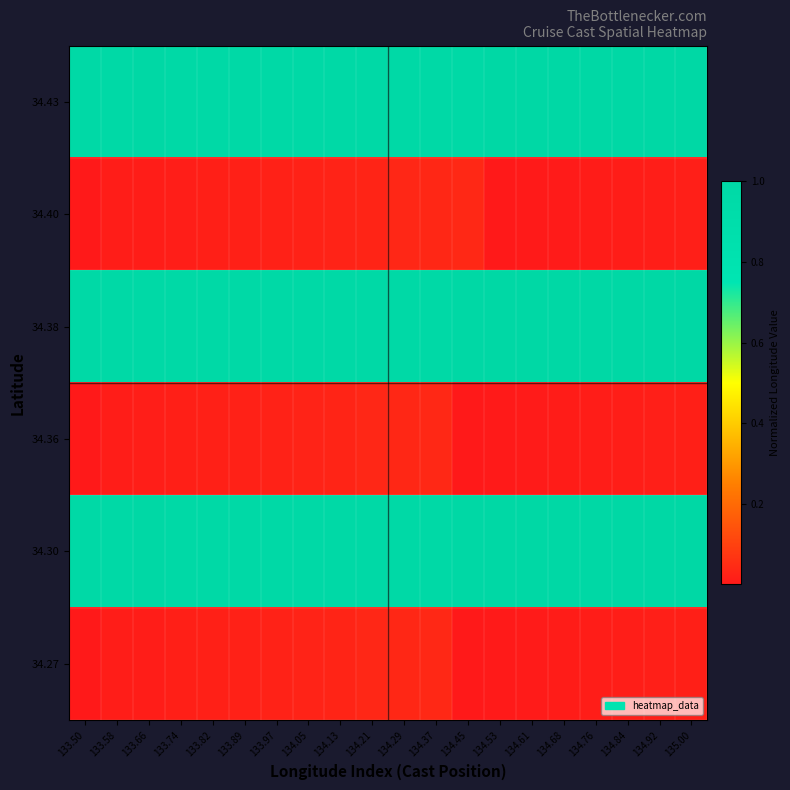

Which label corresponds to the largest value in the chart?

133.66